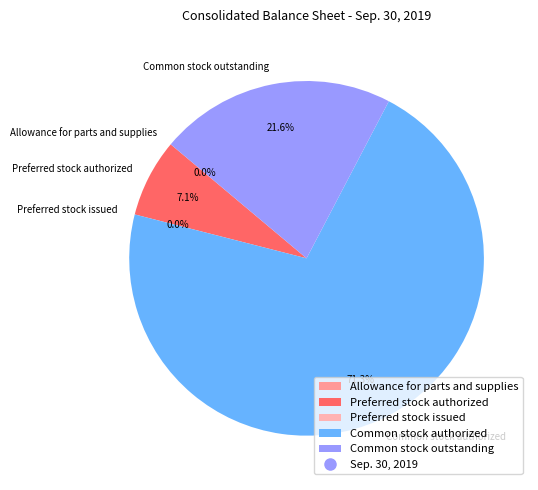

What portion of the pie excludes Preferred stock issued?

100.0%